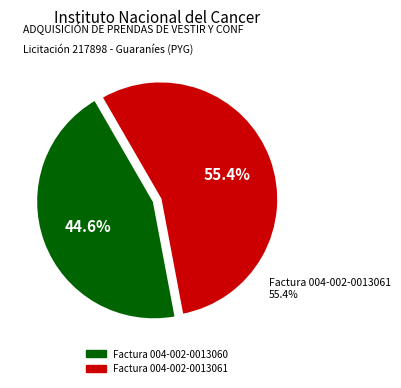

The Factura 004-002-0013061 slice represents 55% of the pie. True or false?

True